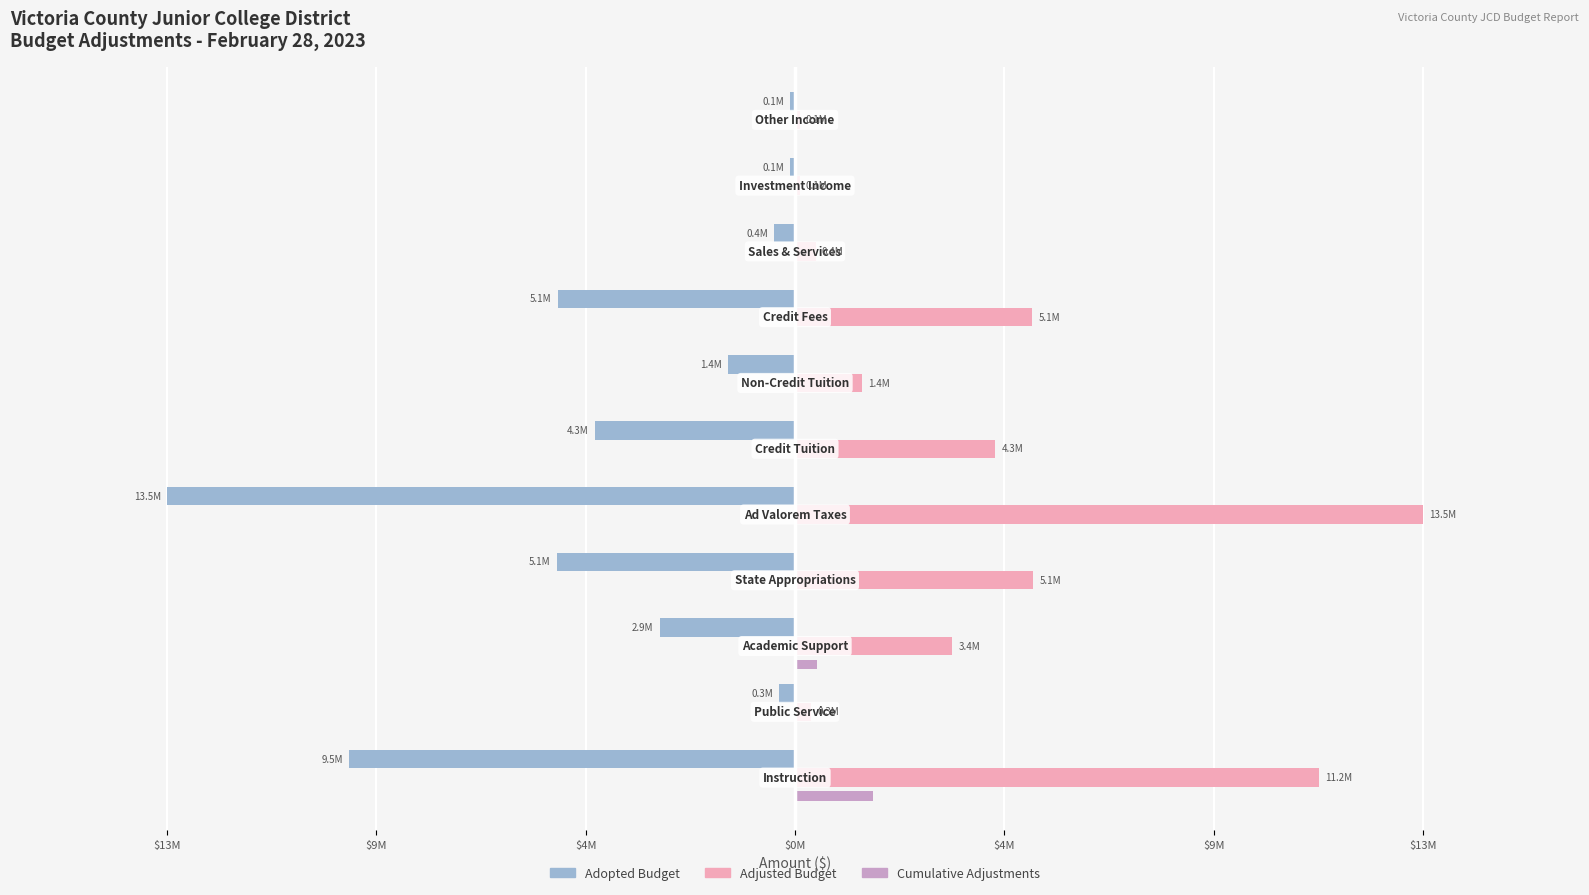

Reading left to right, transcribe all the data shown in this chart.

Adopted Budget: -9546556	-337105	-2899686	-5102088	-13450228	-4285278	-1429660	-5083763	-443275	-100000	-99350
Adjusted Budget: 11227062	340040	3366167	5102088	13450228	4285278	1429660	5083763	443275	100000	99350
Cumulative Adjustments: 1680506	2935	466481	0	0	0	0	0	0	0	0